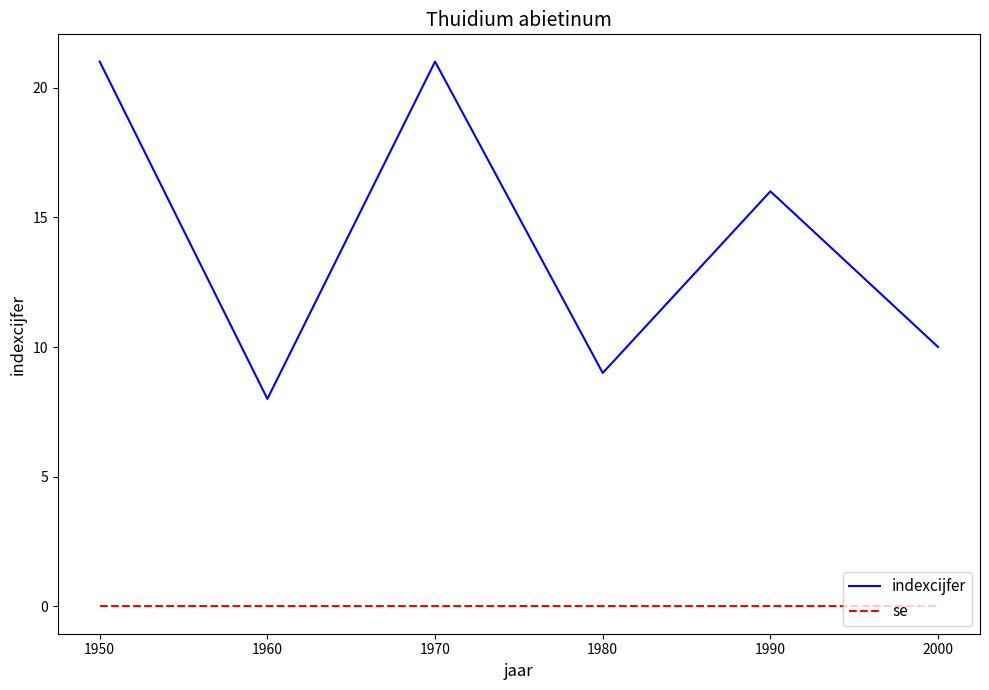

How many distinct data groups are displayed?

2